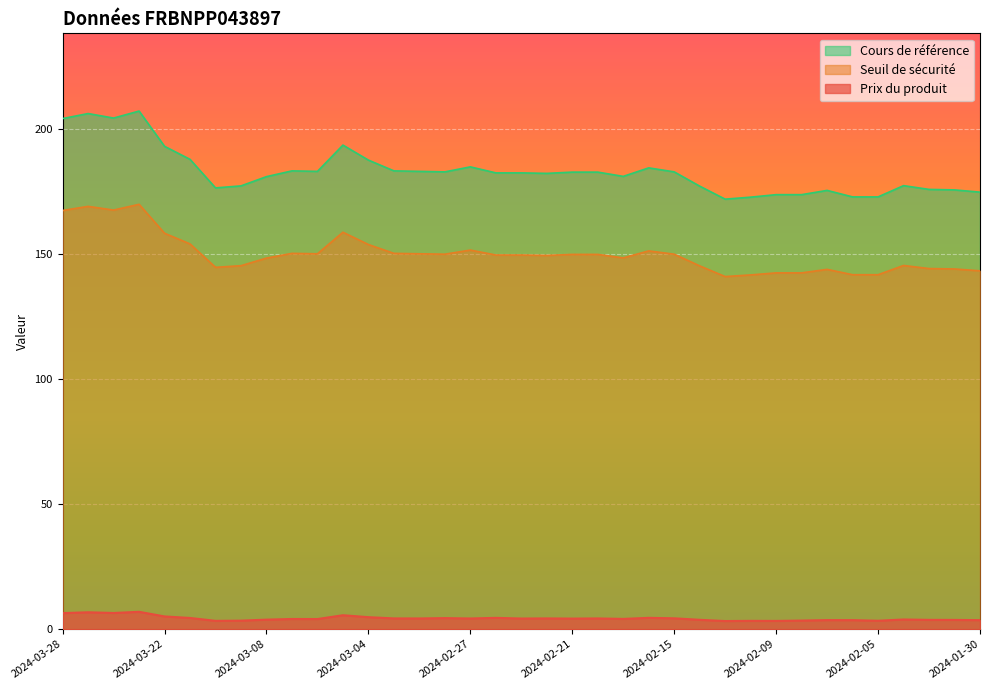

How many lines are shown in the chart?

3